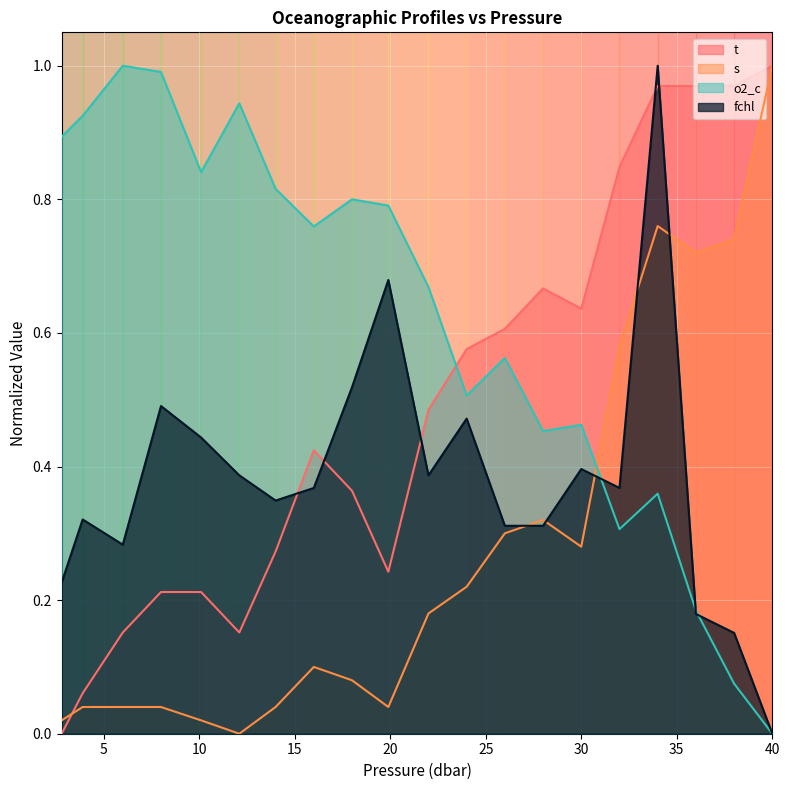

List the labels in order of t value, largest first.

40.0, 34.0, 36.0, 38.0, 32.0, 28.0, 30.0, 26.0, 24.0, 22.0, 16.0, 18.0, 14.0, 19.9, 8.0, 10.1, 6.0, 12.1, 3.9, 2.8